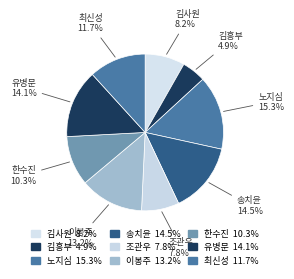

Rank the categories by value from lowest to highest.

김흥부, 조관우, 김사원, 한수진, 최신성, 이봉주, 유병문, 송치윤, 노지심